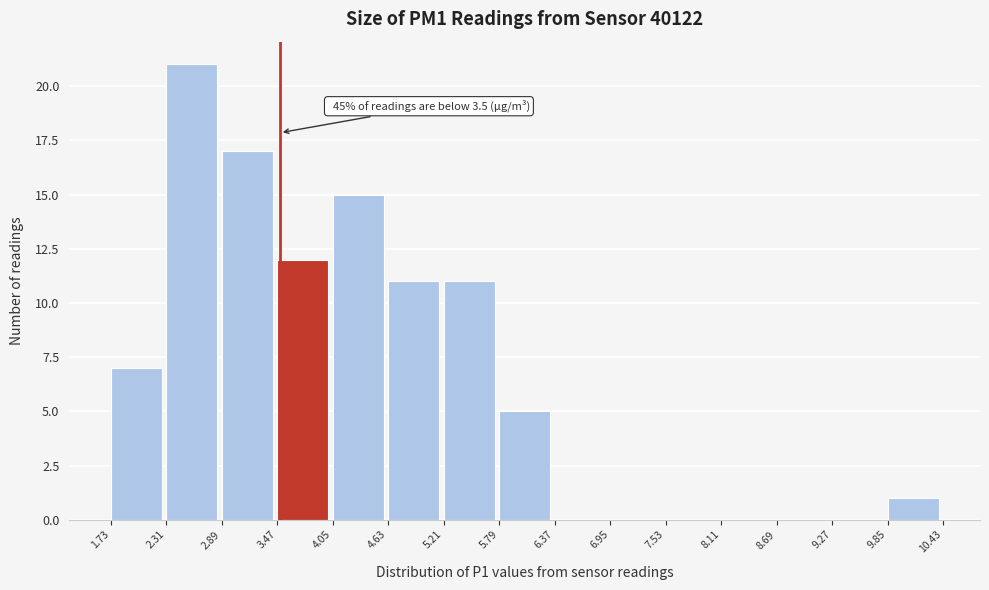

Which range on the x-axis has the tallest bar?

2.31 to 2.89